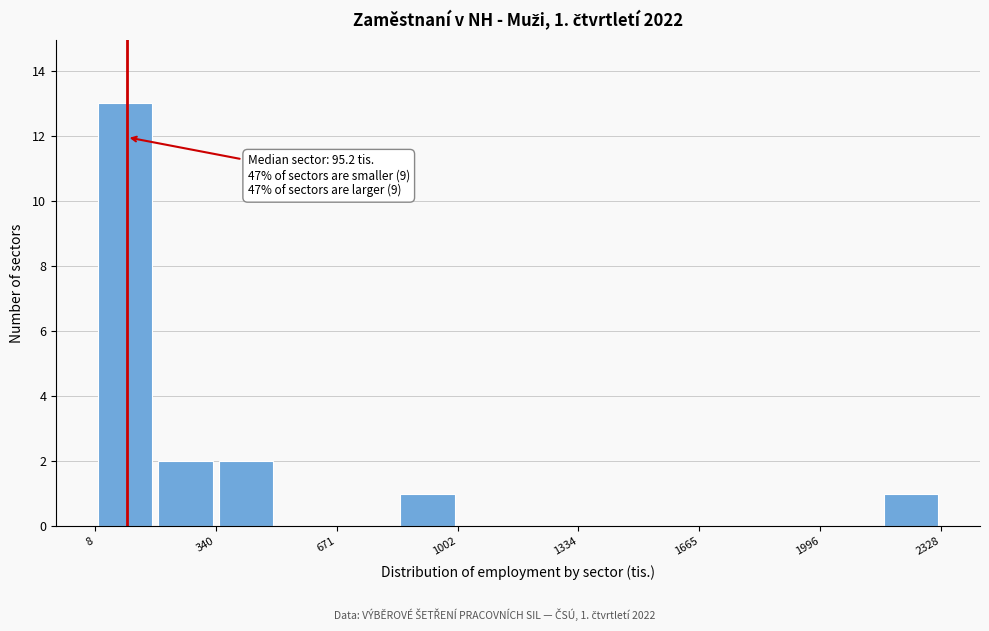

Around what value on the x-axis is the tallest bar? Give the approximate position of its centre, as read against the axis.

100